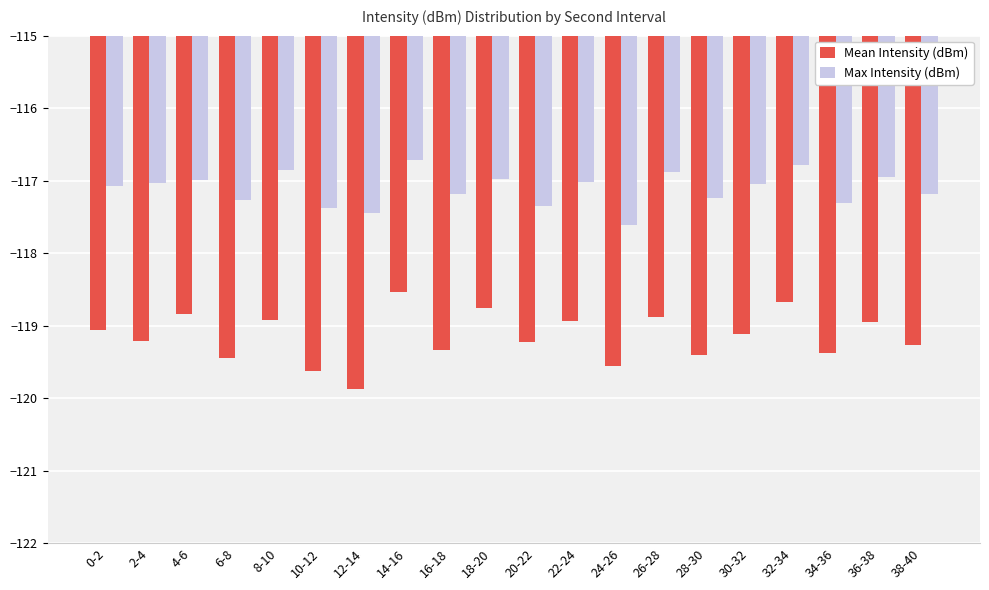

What is the minimum value shown in the chart?

-119.9